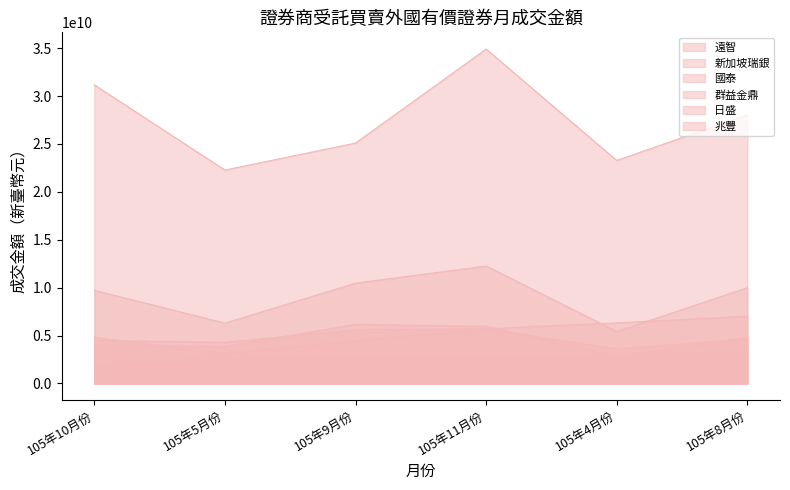

Is the value of 國泰 at 105年8月份 greater than the value of 日盛 at 105年8月份?

Yes